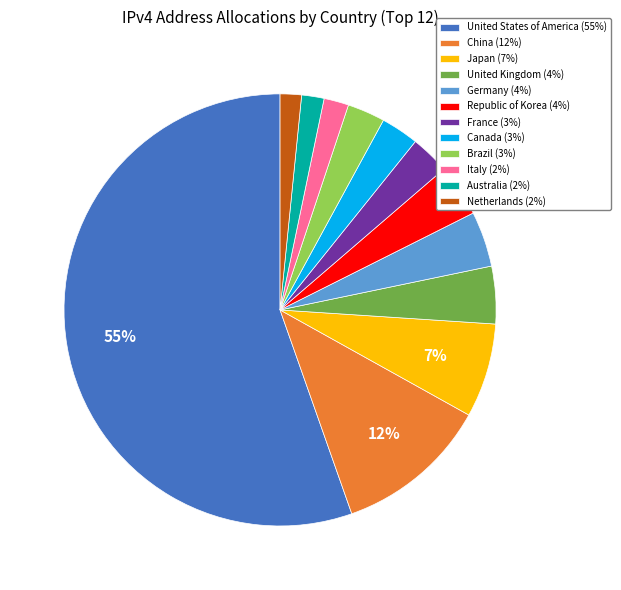

How many slices are in this pie chart?

12